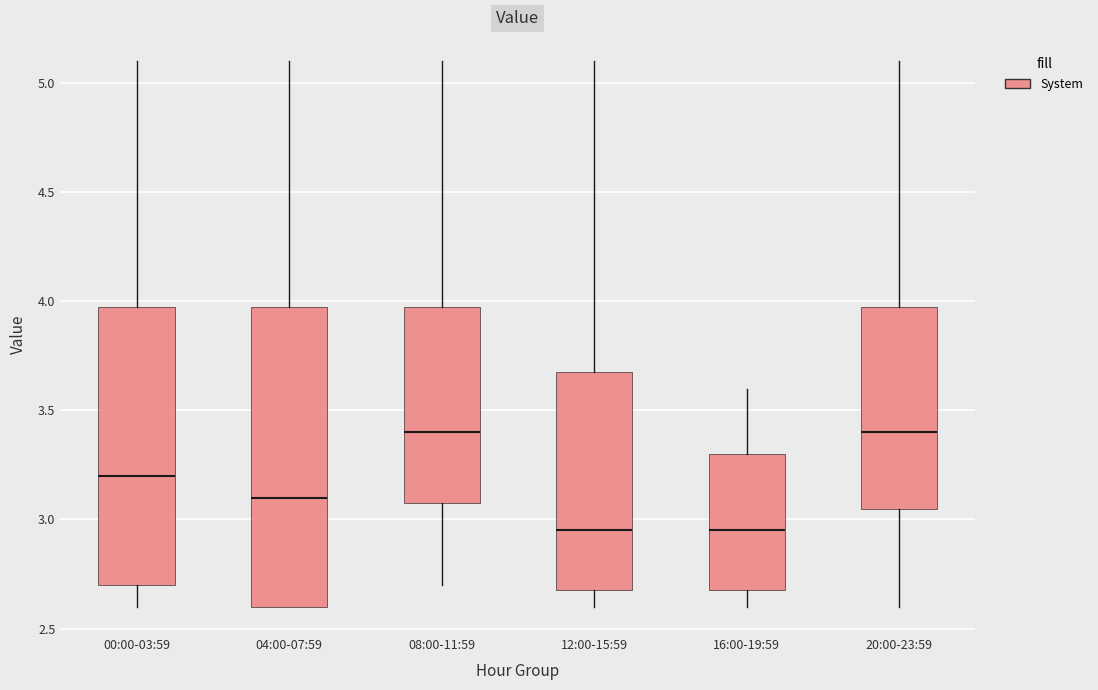

Reading left to right, read every box against the y-axis: the position of its median line, the range the box covers, and the ends of its whiskers. The values are not printed on the chart, so give them approximately, as read against the axis.

00:00-03:59: median 3.20, box 2.70 to 4.00, whiskers 2.60 to 5.10
04:00-07:59: median 3.10, box 2.60 to 4.00, whiskers 2.60 to 5.10
08:00-11:59: median 3.40, box 3.10 to 4.00, whiskers 2.70 to 5.10
12:00-15:59: median 2.95, box 2.70 to 3.70, whiskers 2.60 to 5.10
16:00-19:59: median 2.95, box 2.70 to 3.30, whiskers 2.60 to 3.60
20:00-23:59: median 3.40, box 3.05 to 4.00, whiskers 2.60 to 5.10